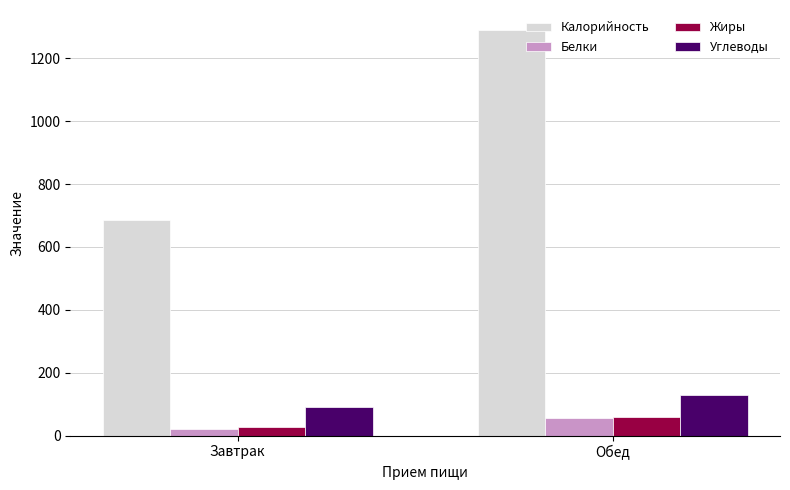

What is the sum of the Калорийность values at Завтрак and Обед?

1973.1